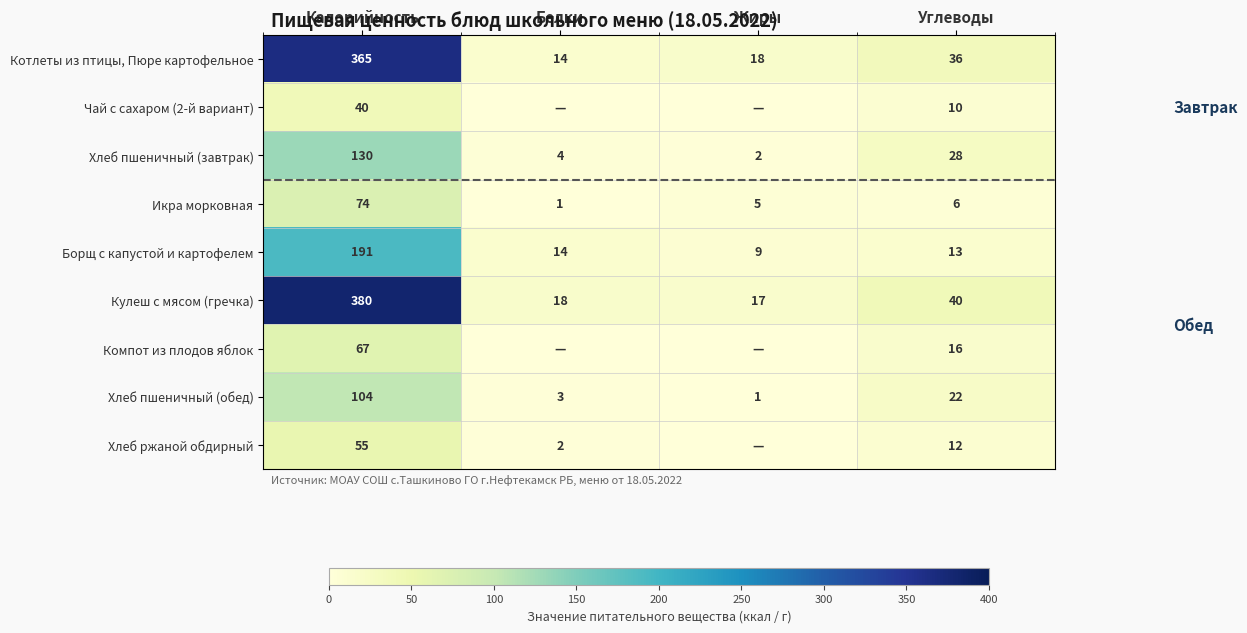

What is the difference between the Хлеб ржаной обдирный values at Углеводы and Белки?

10